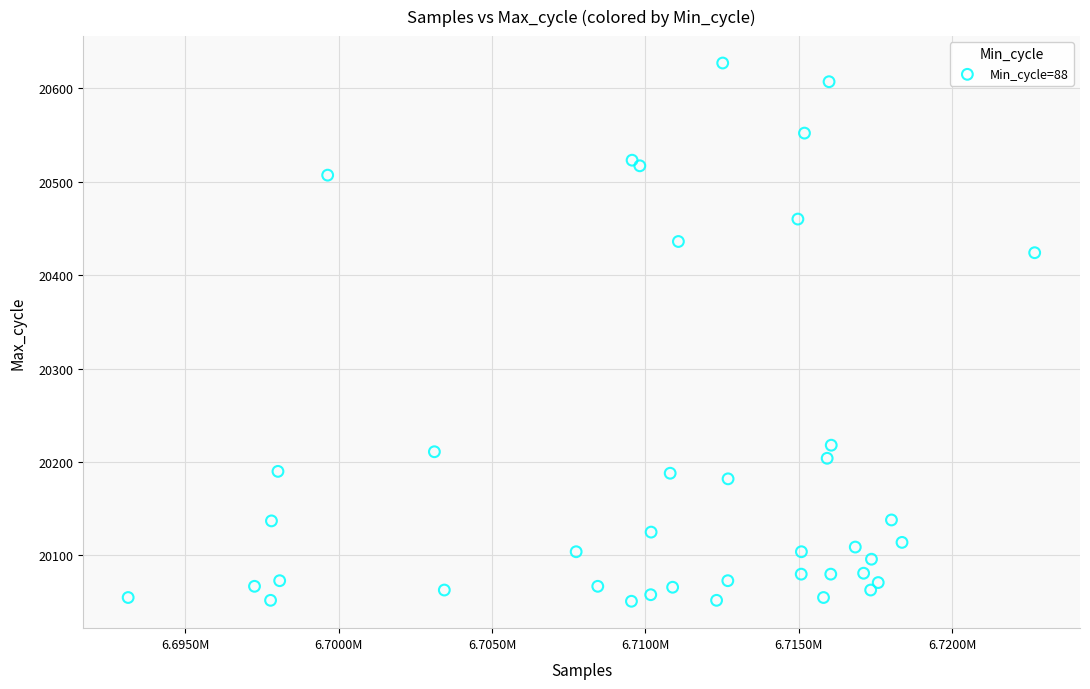

What Y value in the scatter plot is closest to 20339?

20424